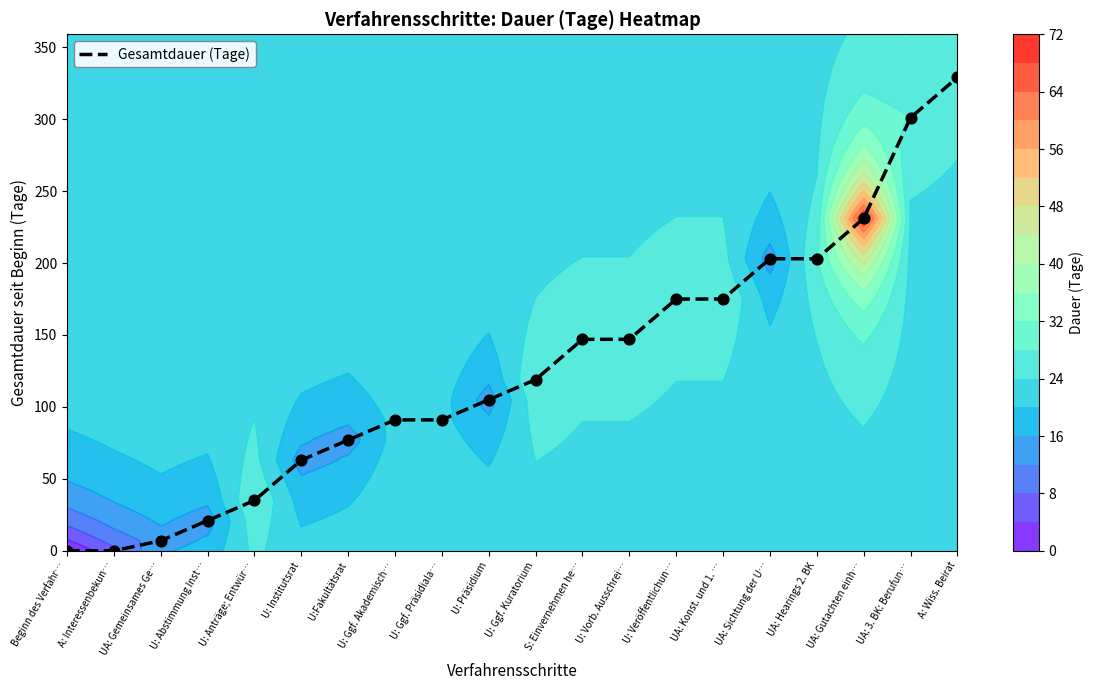

How many values exceed 119?

9